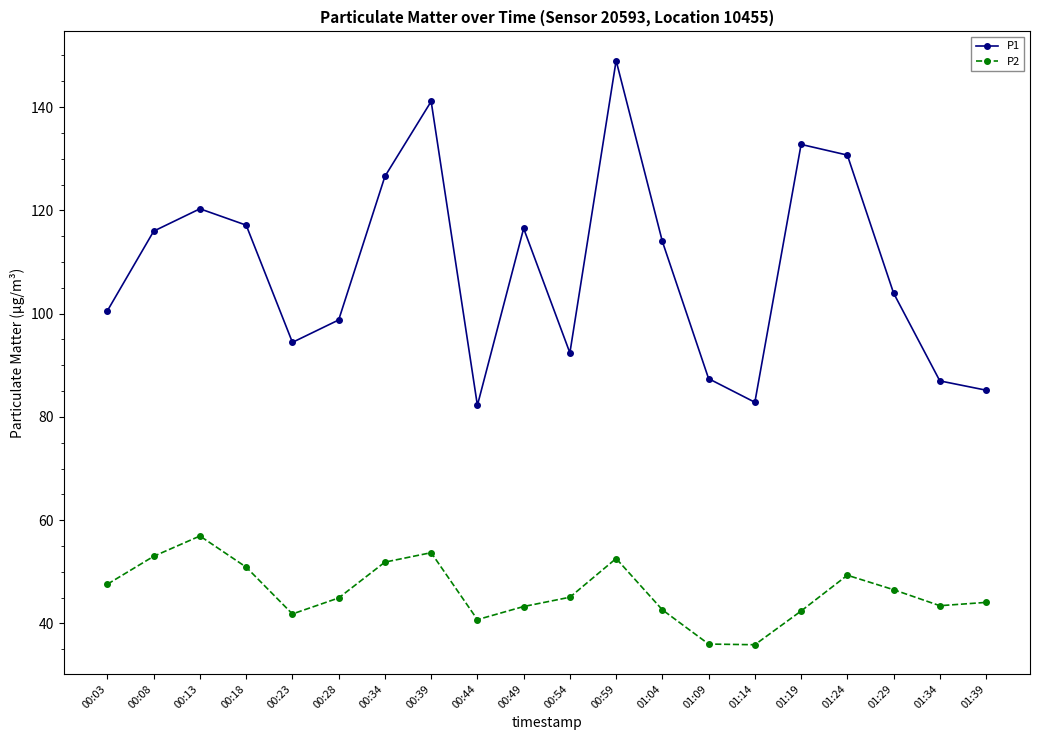

At which category is the sum across all series the highest?

00:59